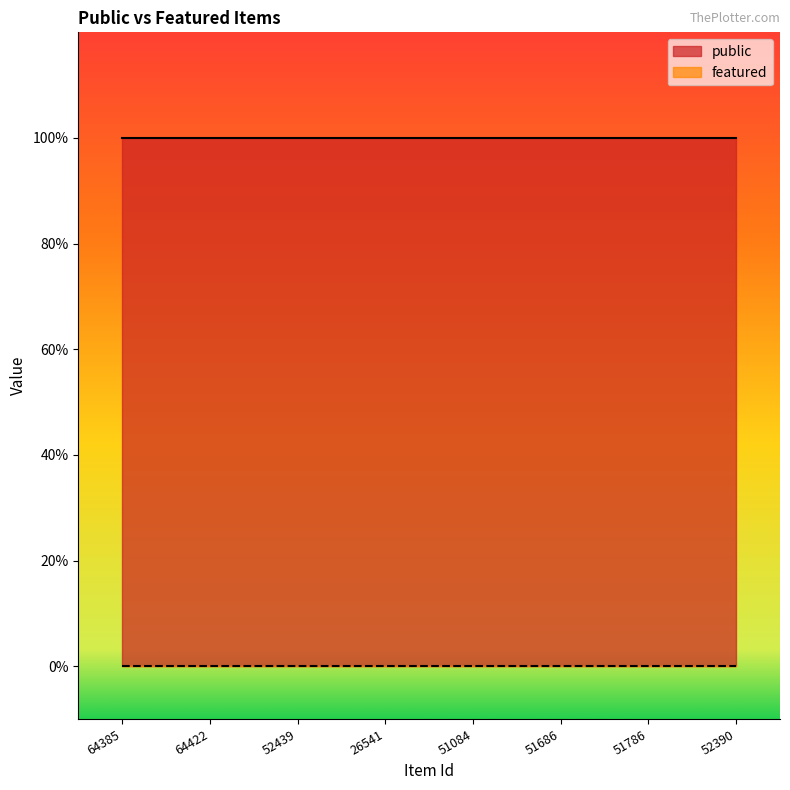

The value of featured at 64385 is 0. True or false?

True